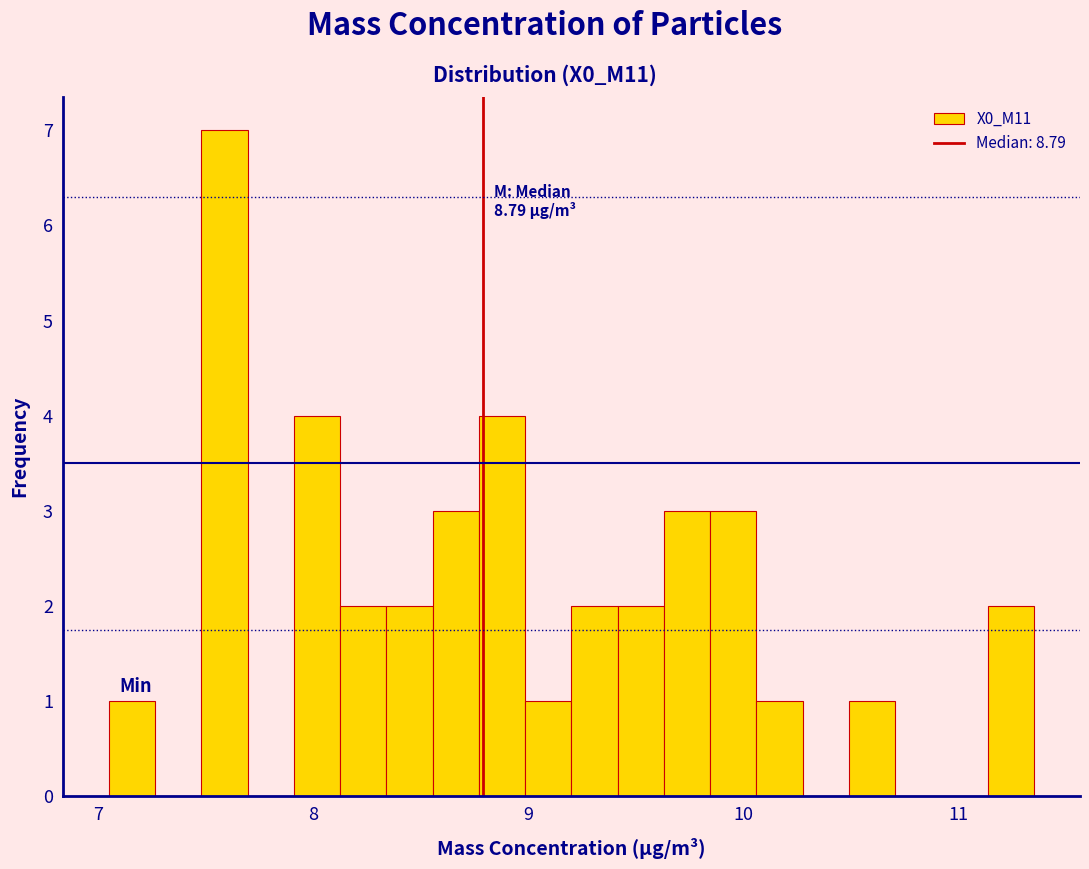

Read against the x-axis, roughly where is the centre of the tallest bar?

7.6